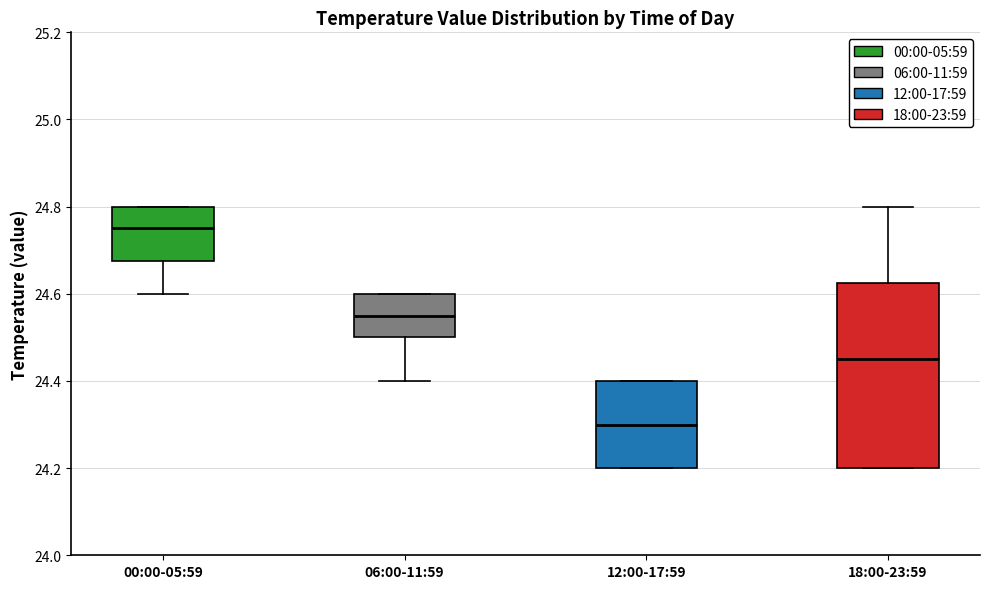

Which box has the lowest median line?

12:00-17:59